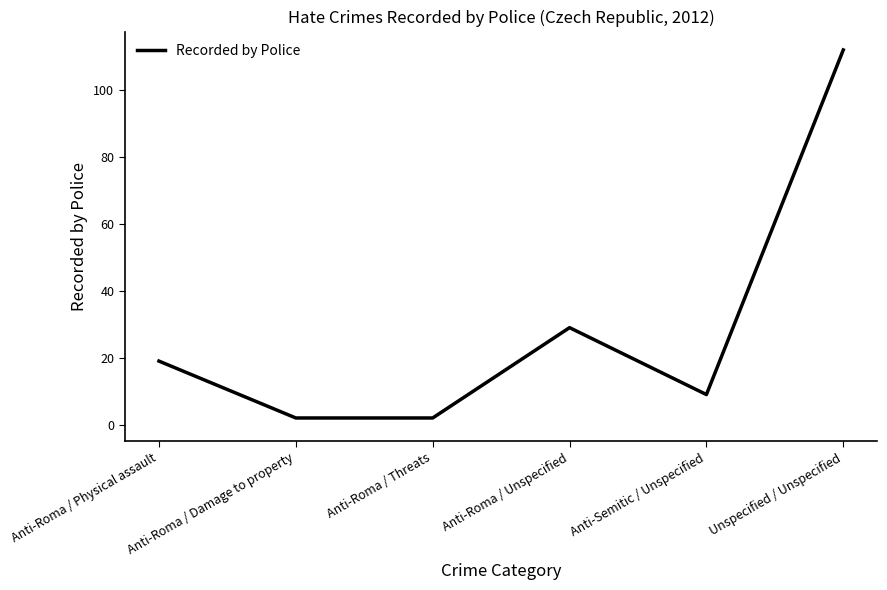

What is the maximum value shown in the chart?

112